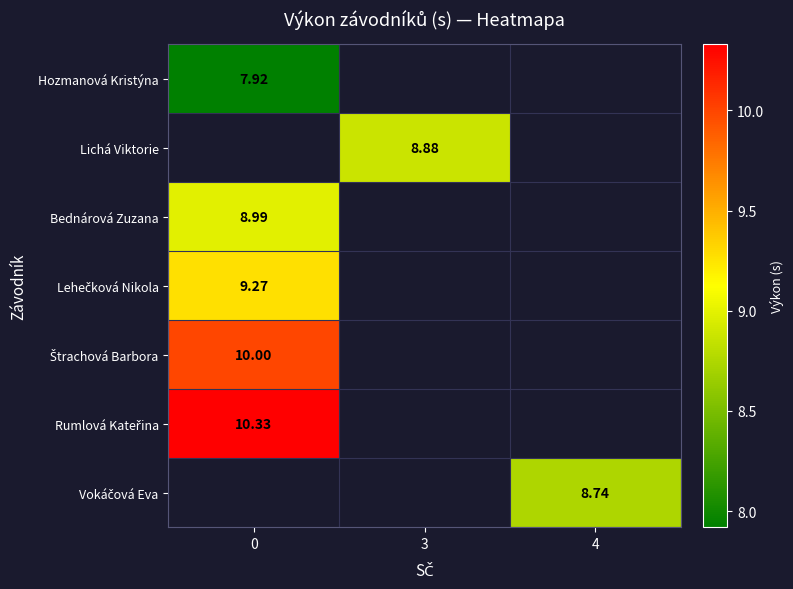

List the labels in order of Bednárová Zuzana value, smallest first.

0, 3, 4